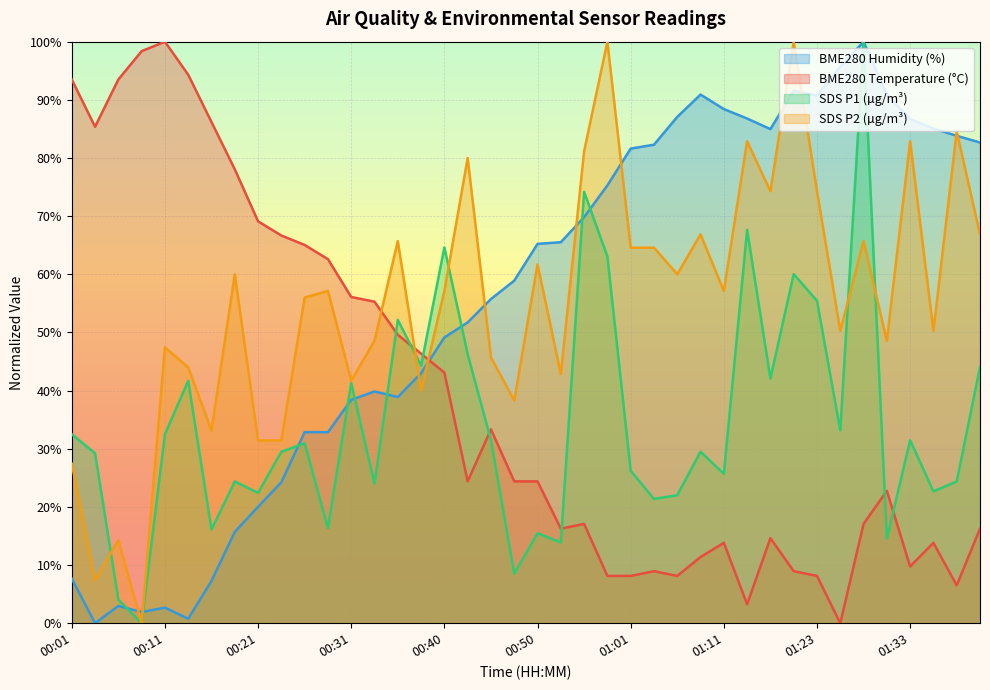

Reading left to right, transcribe all the data shown in this chart.

BME280_temperature: 93.5	85.4	93.5	98.4	100.0	94.3	86.2	78.0	69.1	66.7	65.0	62.6	56.1	55.3	49.6	46.3	43.1	24.4	33.3	24.4	24.4	16.3	17.1	8.1	8.1	8.9	8.1	11.4	13.8	3.3	14.6	8.9	8.1	0.0	17.1	22.8	9.8	13.8	6.5	16.3
BME280_humidity: 7.7	0.0	3.0	1.9	2.7	0.8	7.3	15.7	20.0	24.2	32.9	32.9	38.4	39.8	38.9	43.0	49.1	51.7	55.7	58.9	65.2	65.5	69.8	75.3	81.6	82.3	87.1	90.9	88.4	86.8	85.0	91.6	90.7	95.7	100.0	90.9	86.7	85.1	83.8	82.7
SDS_P1: 32.5	29.2	4.1	0.0	32.5	41.7	16.1	24.4	22.4	29.5	30.9	16.4	41.3	24.0	52.2	44.3	64.6	46.3	31.5	8.5	15.5	13.9	74.2	63.0	26.2	21.4	22.0	29.5	25.7	67.6	42.1	60.0	55.4	33.2	100.0	14.5	31.5	22.7	24.4	44.0
SDS_P2: 27.4	7.4	14.3	0.0	47.4	44.0	33.1	60.0	31.4	31.4	56.0	57.1	41.7	48.6	65.7	40.0	57.1	80.0	45.7	38.3	61.7	42.9	81.1	100.0	64.6	64.6	60.0	66.9	57.1	82.9	74.3	100.0	74.3	50.3	65.7	48.6	82.9	50.3	84.6	66.9